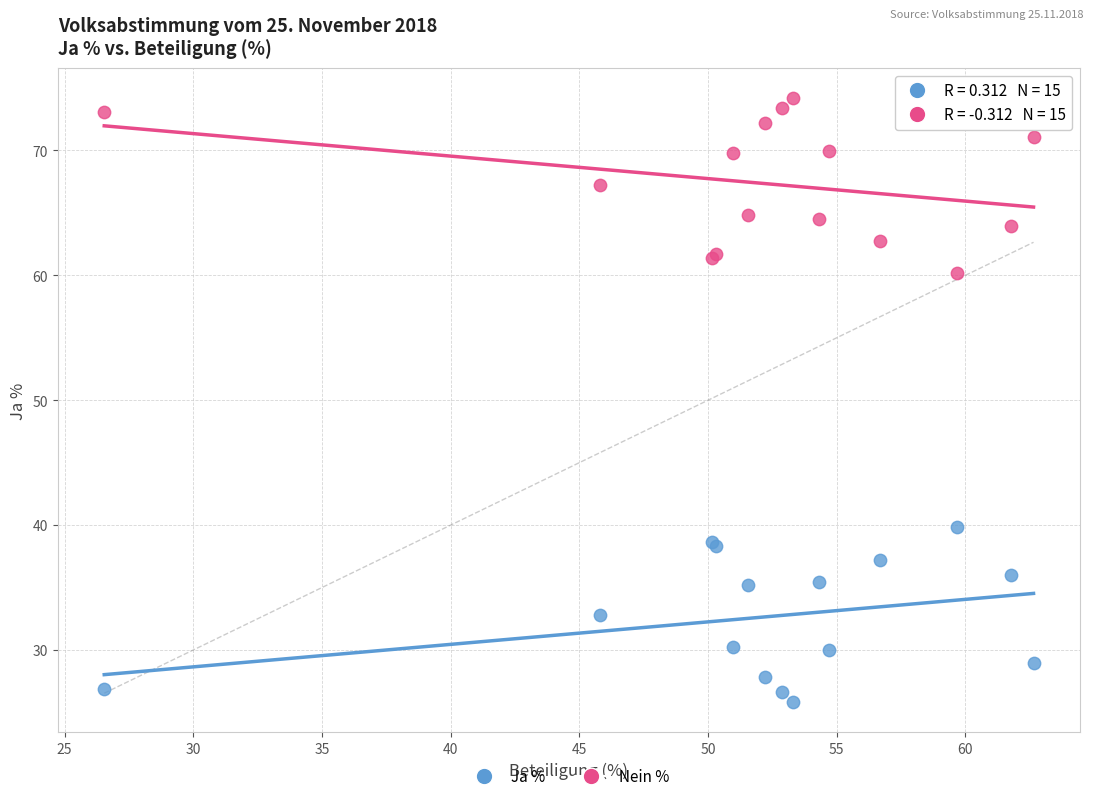

Which series contains the highest Y value?

Nein %